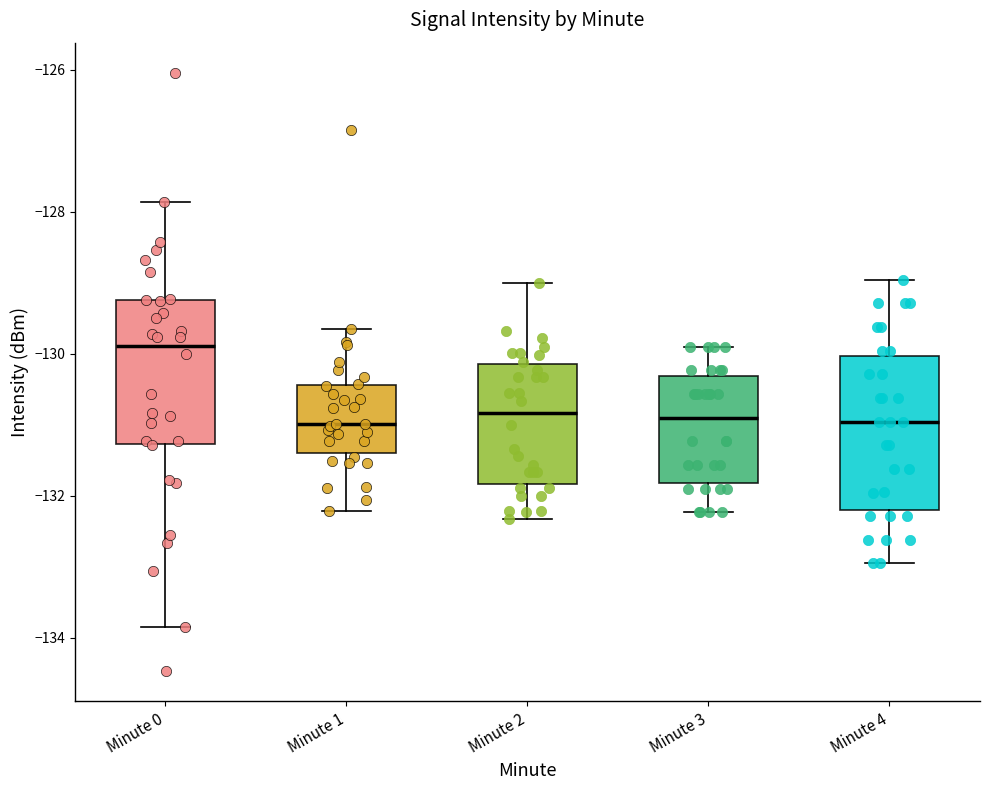

Where is the upper edge of the box for Minute 3 on the y-axis? The values are not printed on the chart, so give them approximately, as read against the axis.

-130.4